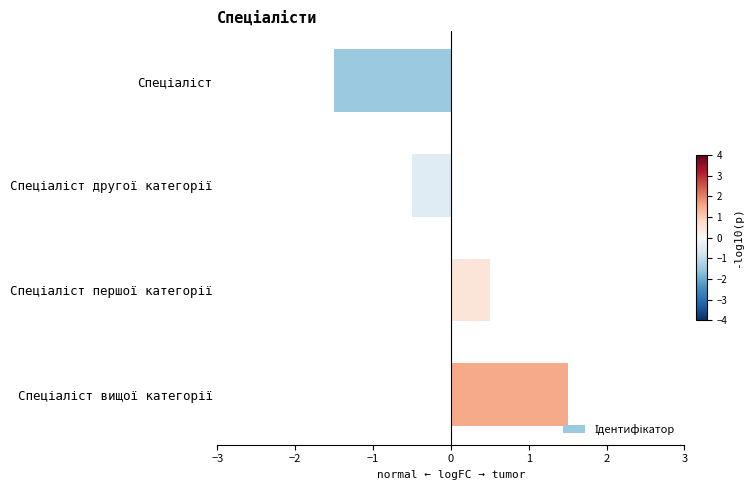

What is the difference between the second highest and second lowest values?

1.0